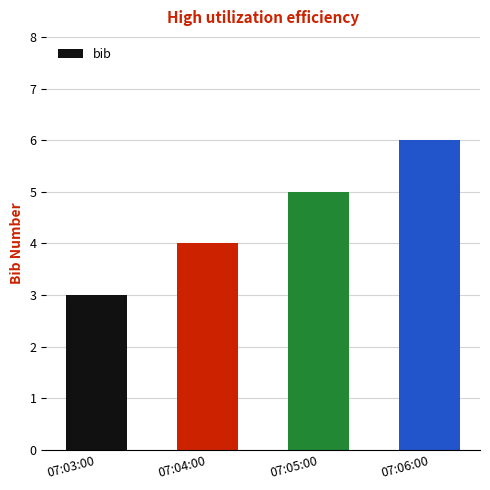

Reading right to left, transcribe all the data shown in this chart.

07:06:00=6	07:05:00=5	07:04:00=4	07:03:00=3